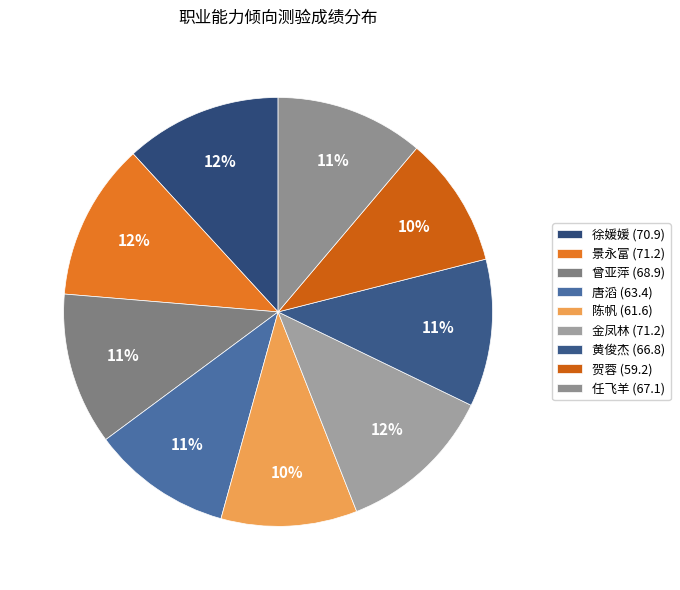

Do 金凤林 and 任飞羊 together represent more than half of the pie?

No